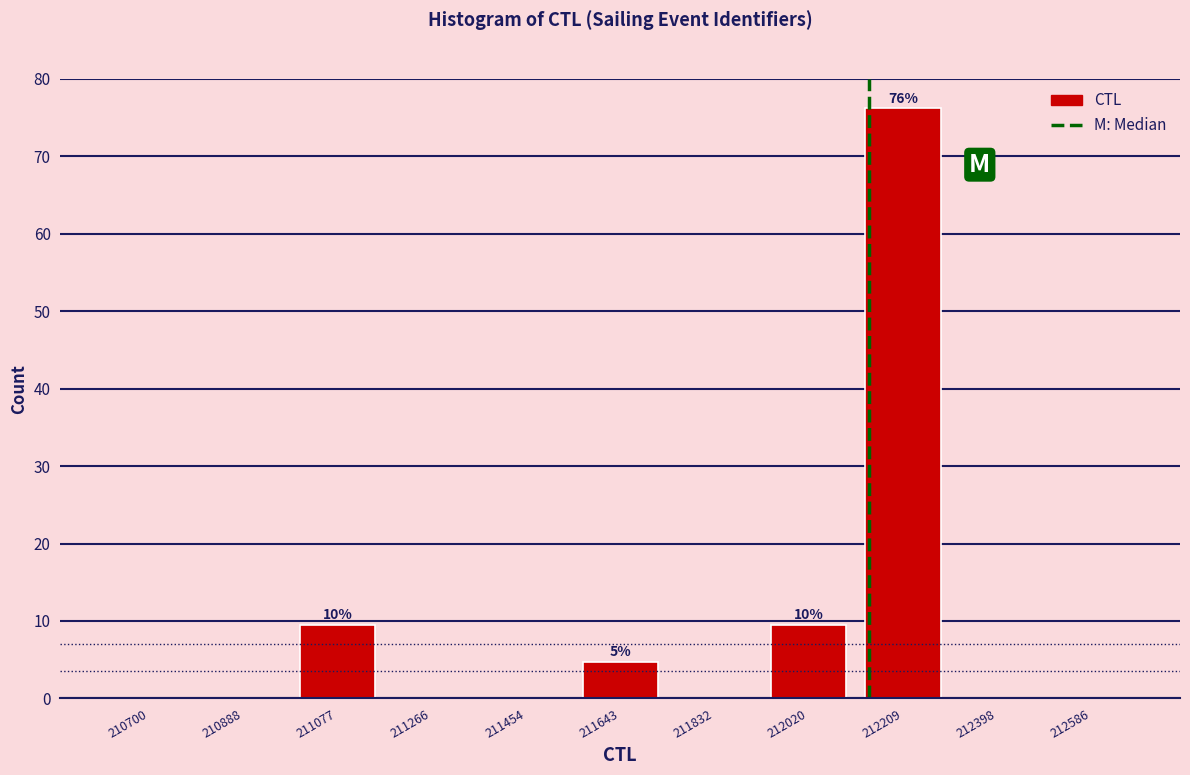

Which range on the x-axis has the tallest bar?

212120 to 212300